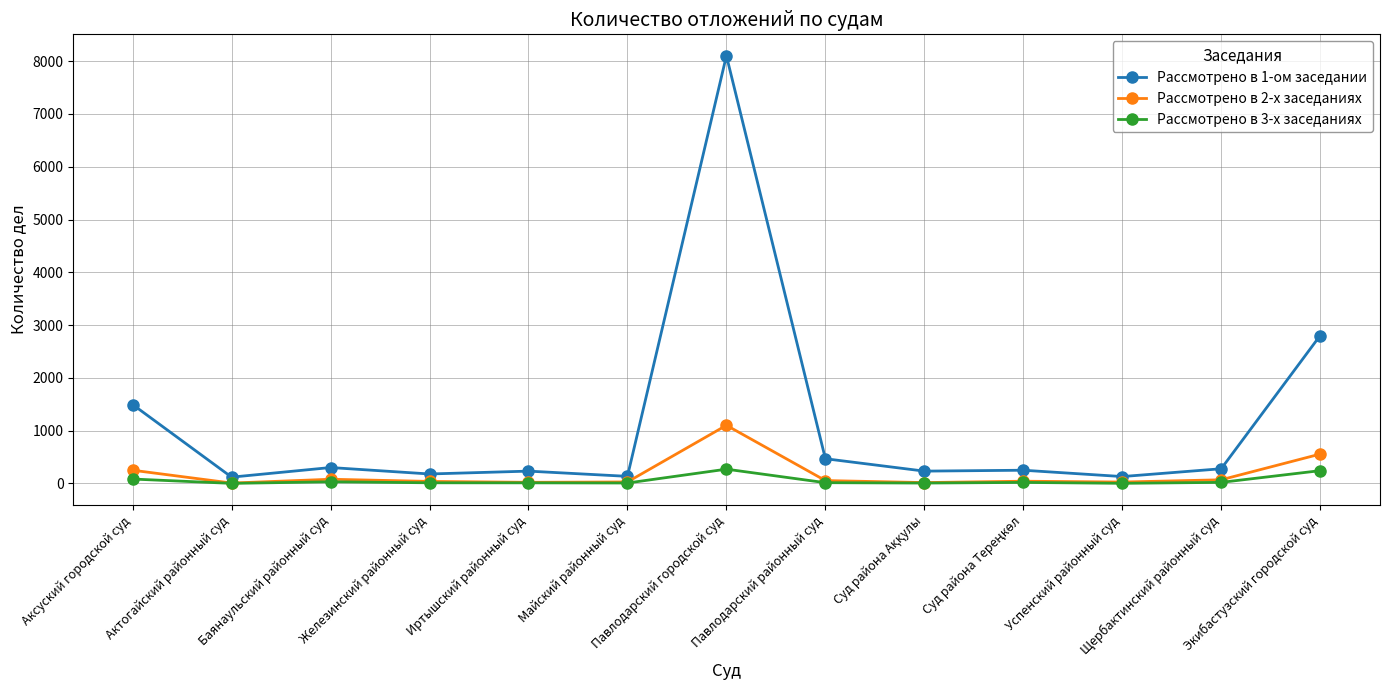

Where is the first local minimum for Рассмотрено в 1-ом заседании?

Актогайский районный суд